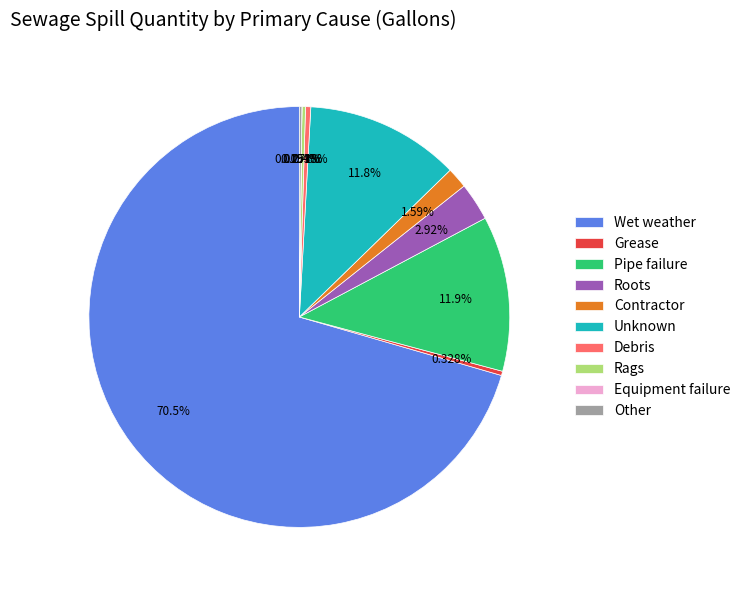

Which category has the biggest portion of the pie?

Wet weather